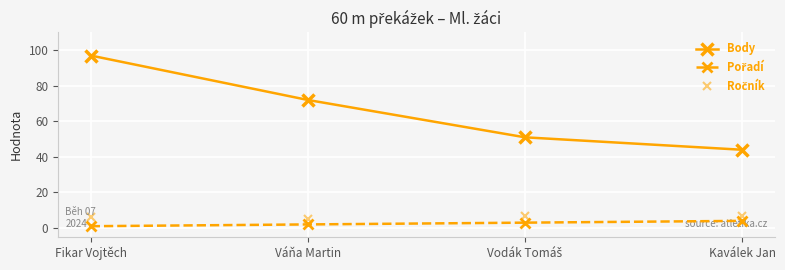

What is the label of the 4th point from the left?

Kaválek Jan